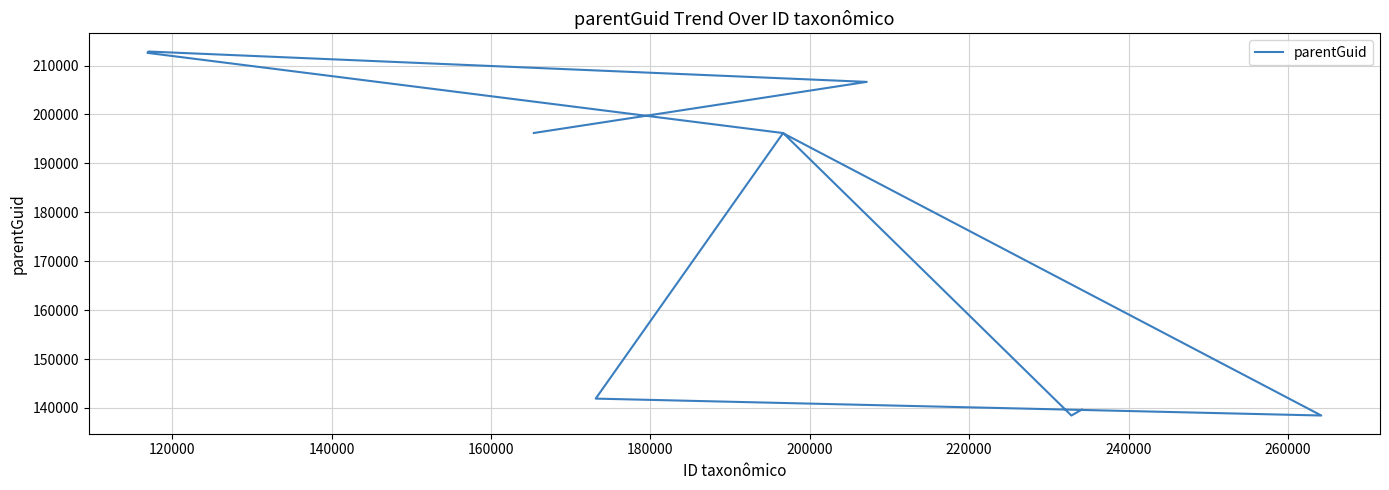

Does the chart display data point markers on the line(s)?

No